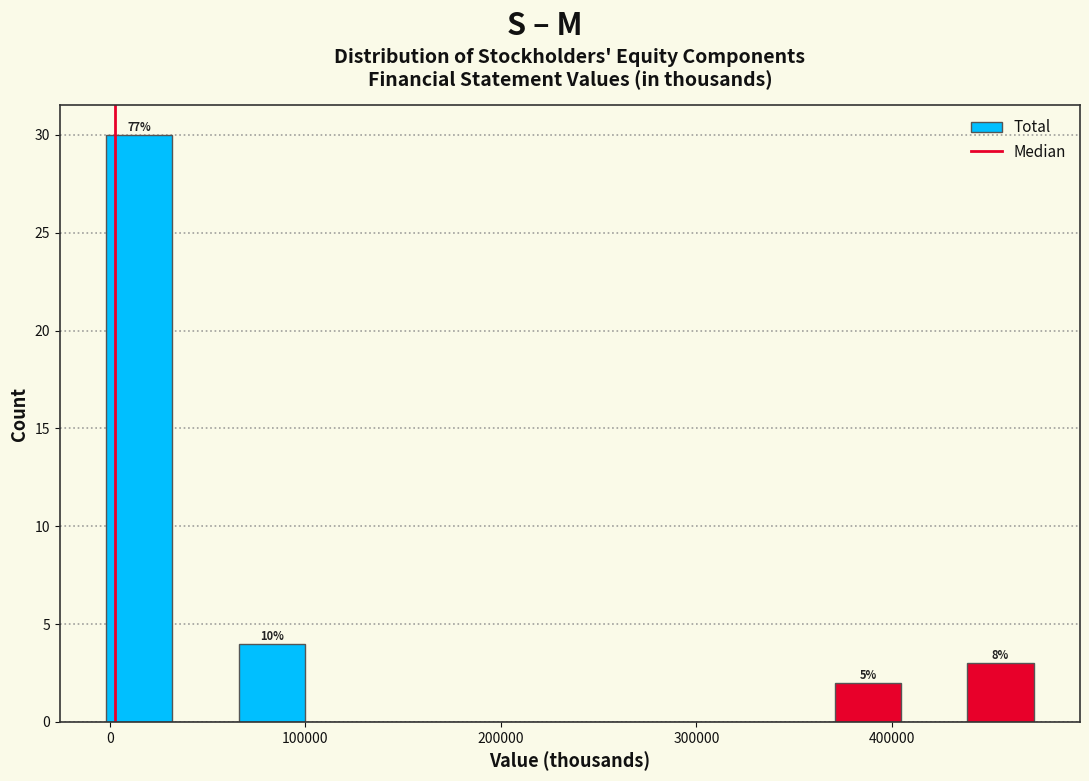

Around what value on the x-axis is the tallest bar? Give the approximate position of its centre, as read against the axis.

20000